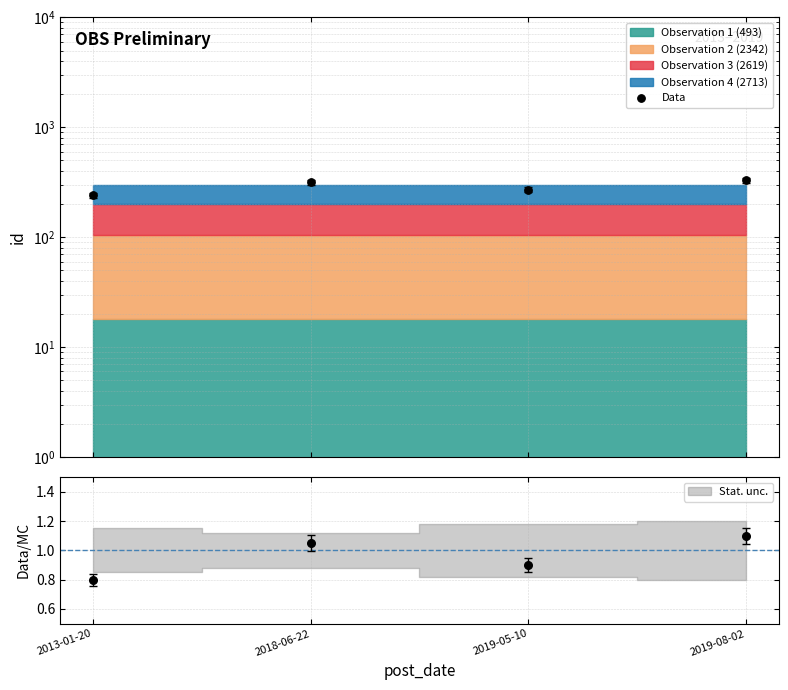

What is the change in value from 2019-05-10 to 2019-08-02?

+60.2